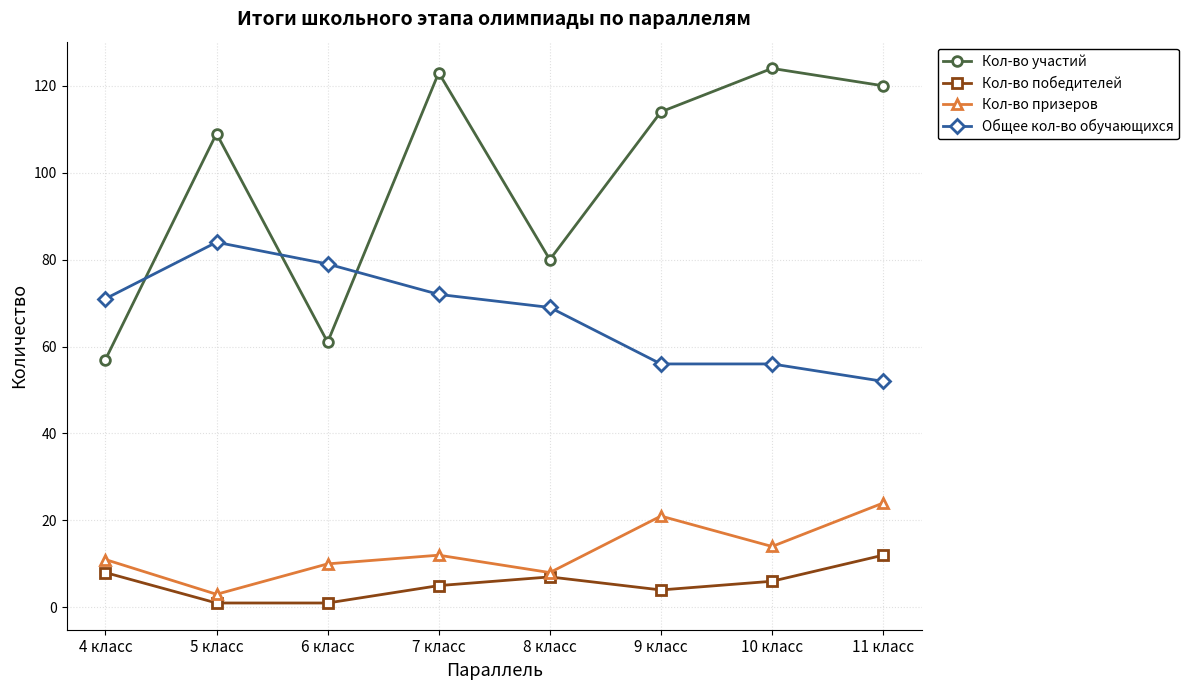

What is the smallest value displayed?

1